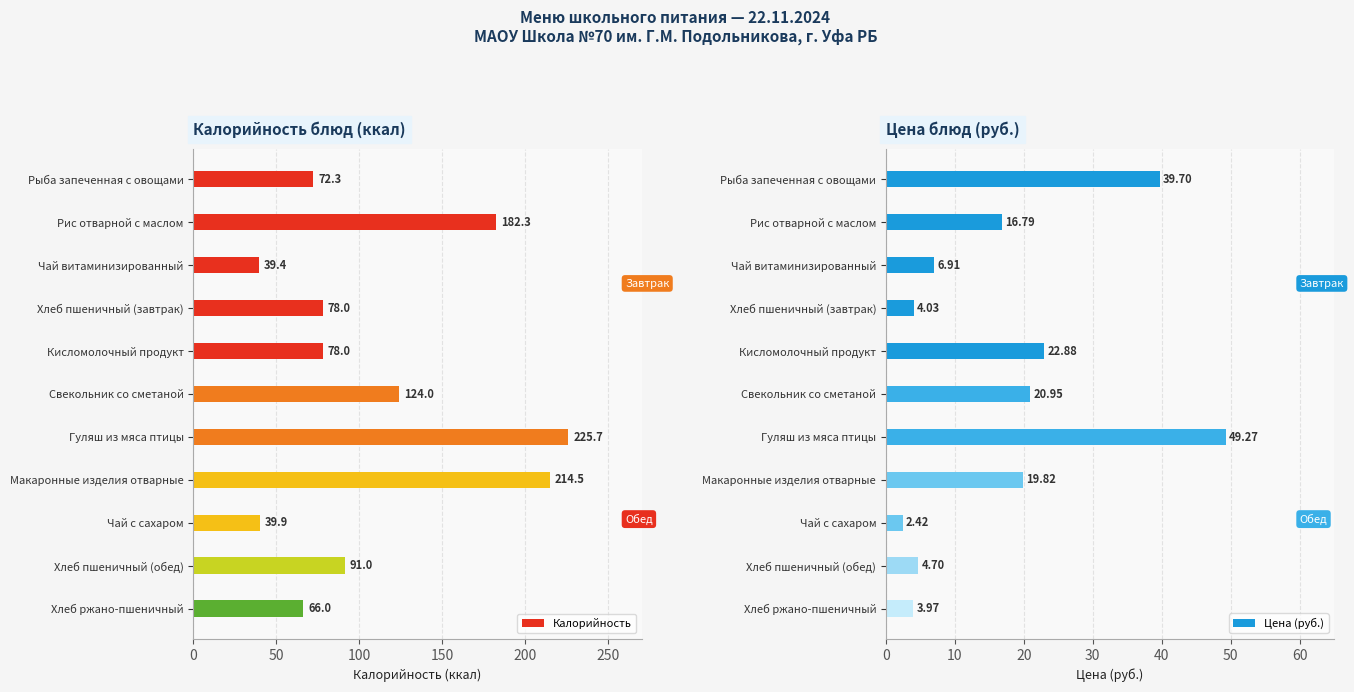

Count the number of categories in the chart.

11